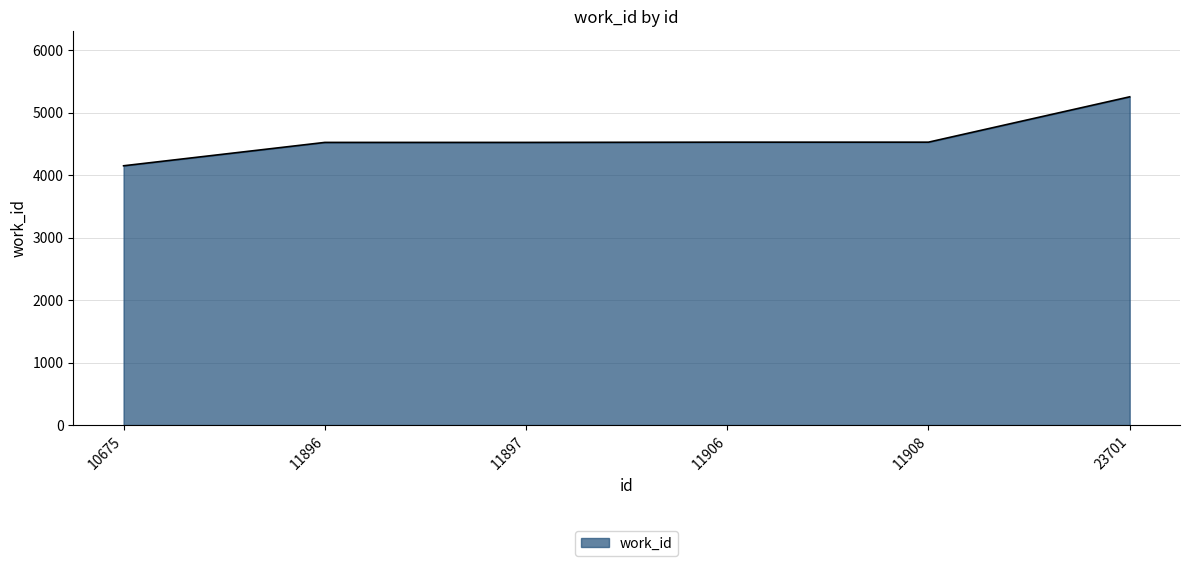

What is the ratio of the value at 10675 to the value at 11896?

0.9